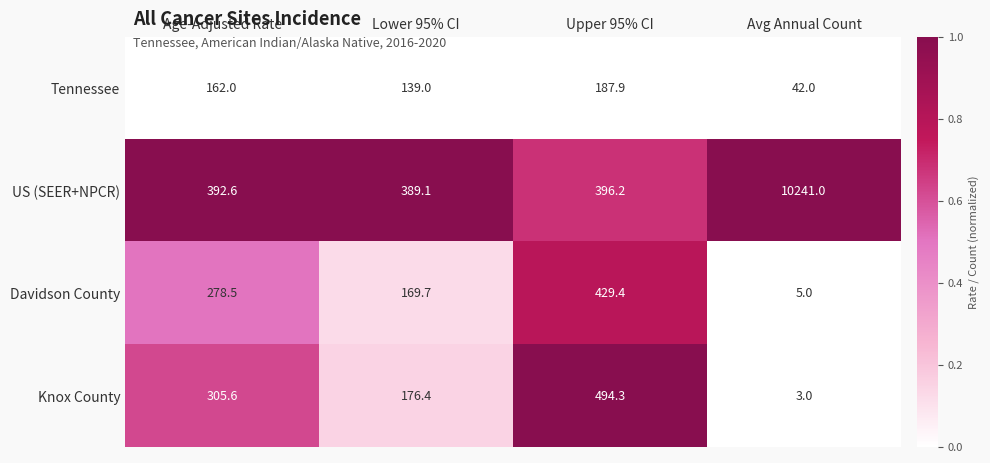

What is the sum of the Tennessee values at Upper 95% CI and Lower 95% CI?

326.9